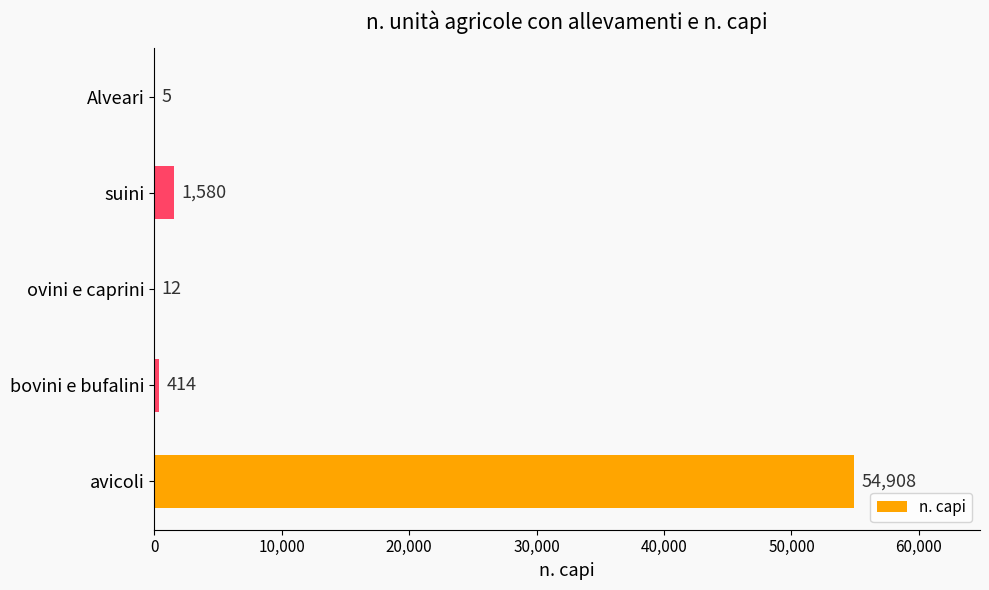

Reading bottom to top, list all the values displayed in this chart.

avicoli=54908	bovini e bufalini=414	ovini e caprini=12	suini=1580	Alveari=5